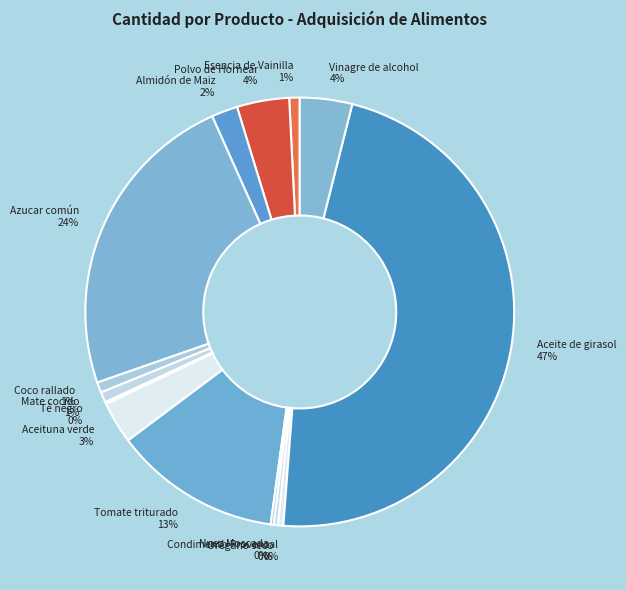

Is it true that Coco rallado is 11% of the pie?

False